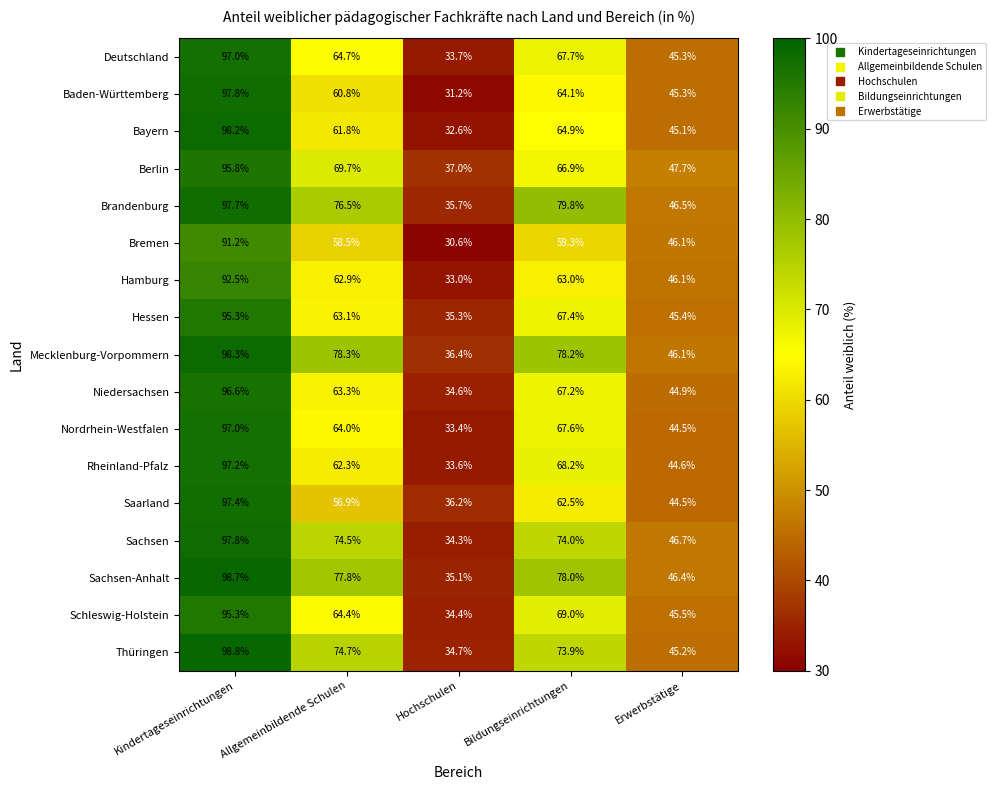

Read the Bayern value at Erwerbstätige.

45.1